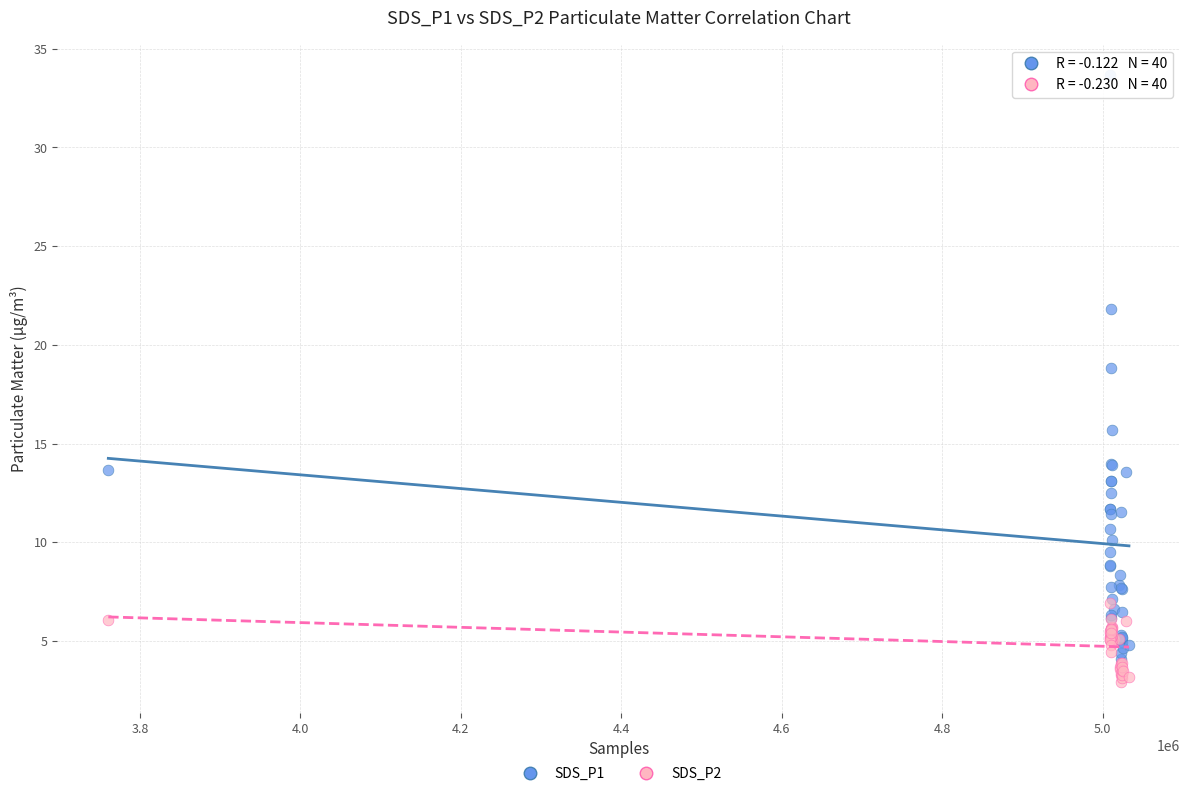

Across all series, what Y value is closest to 18?

18.9